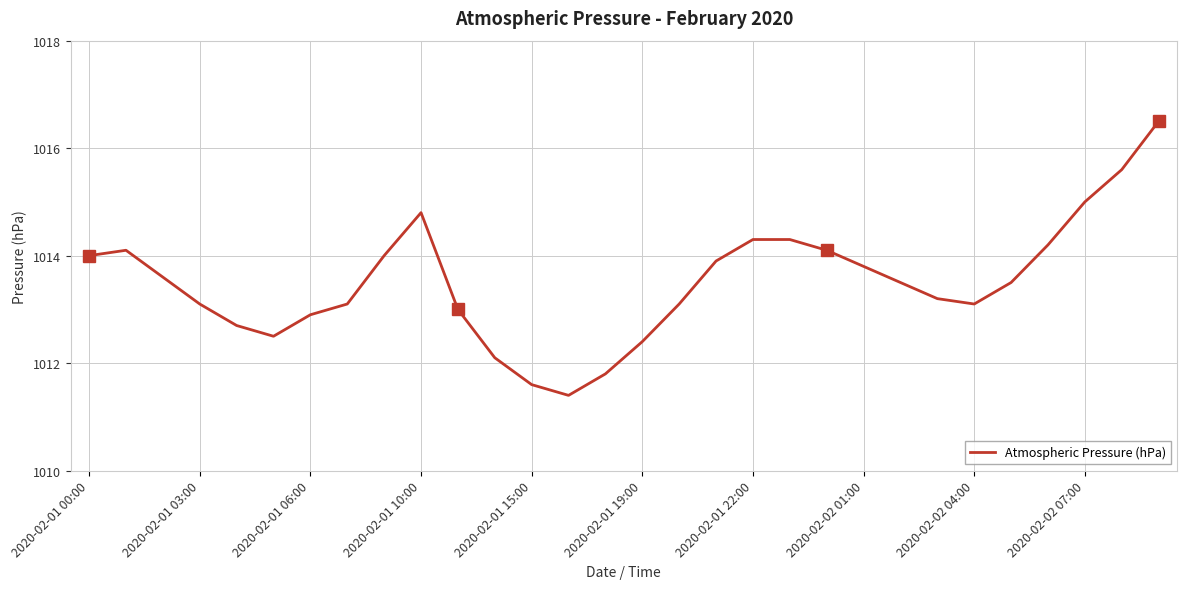

Count the number of data series in this chart.

1